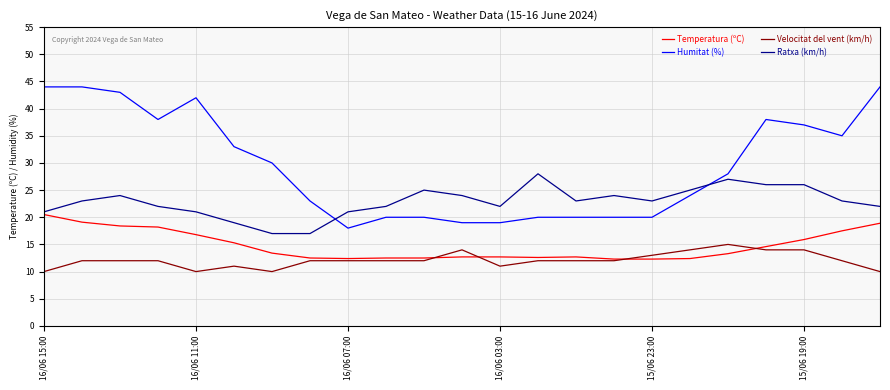

What is the maximum value for Velocitat del vent (km/h)?

15.0